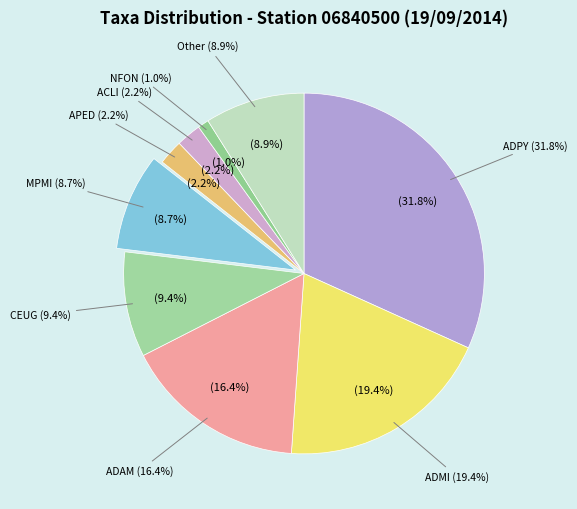

What portion of the pie excludes ADPY?

68.2%